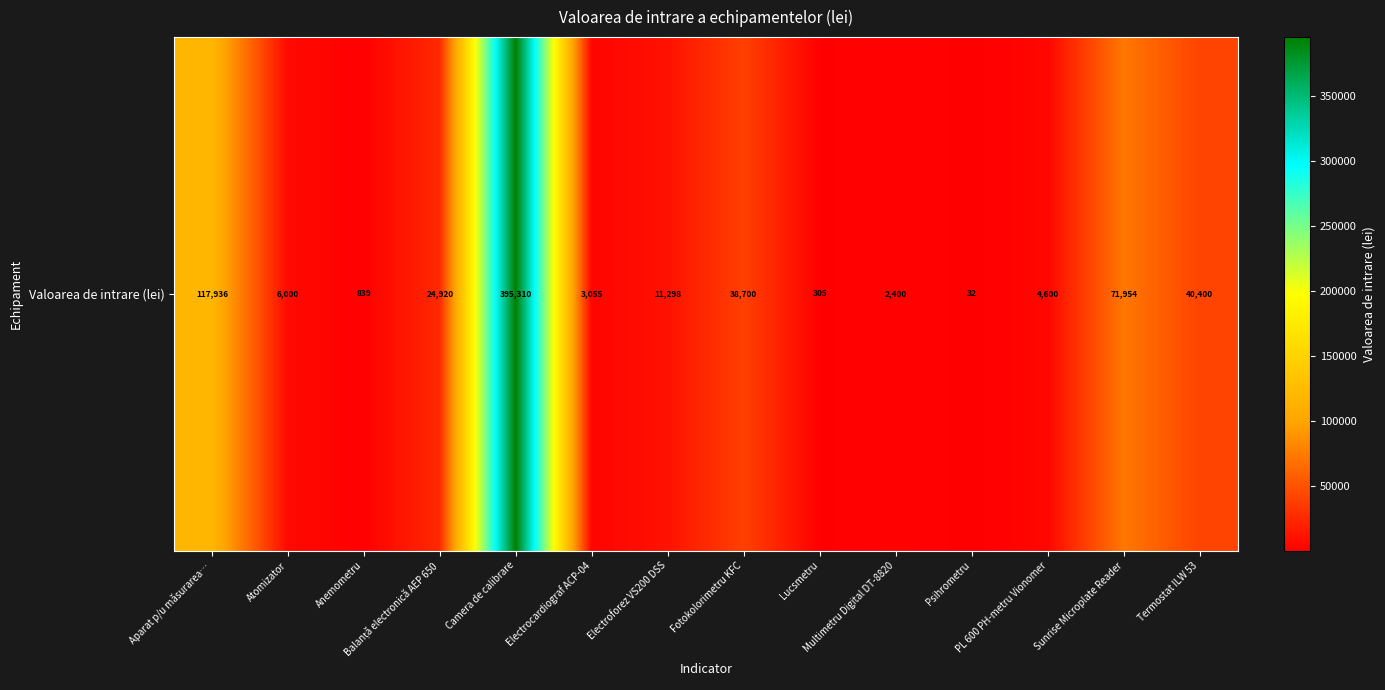

The chart shows a value of 31.8 at Psihrometru. True or false?

True